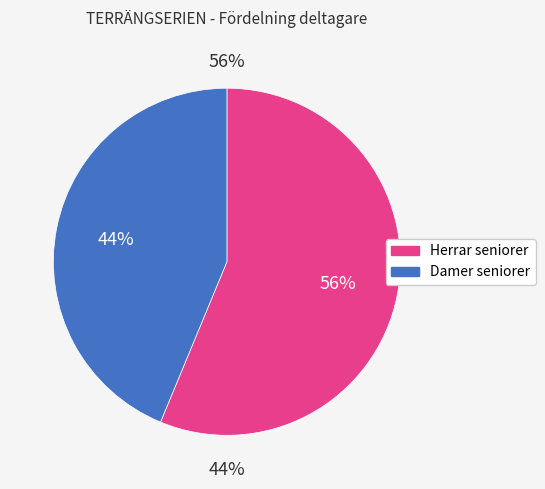

What percentage do Herrar seniorer and Damer seniorer together represent?

100.0%